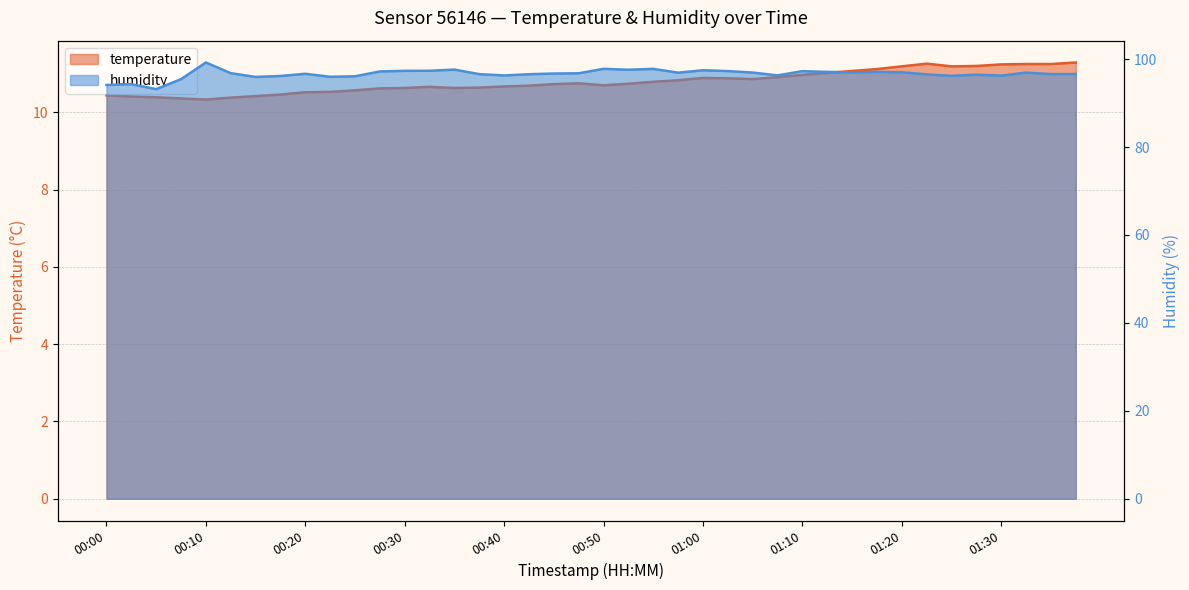

What is the total value across all series at 00:25?

106.7